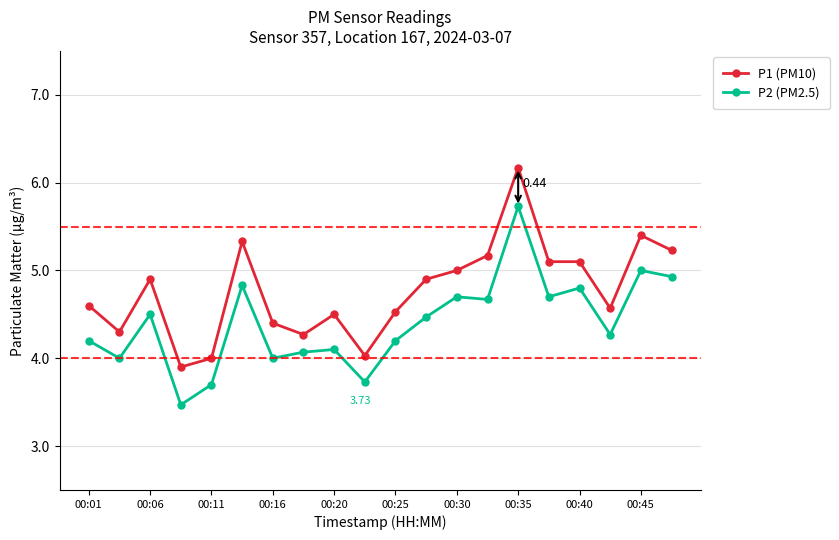

What is the sum of all P2 (PM2.5) values?

88.1